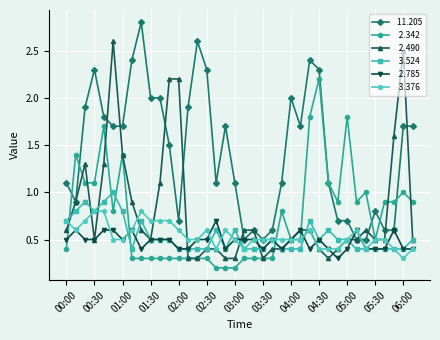

How many lines are shown in the chart?

6